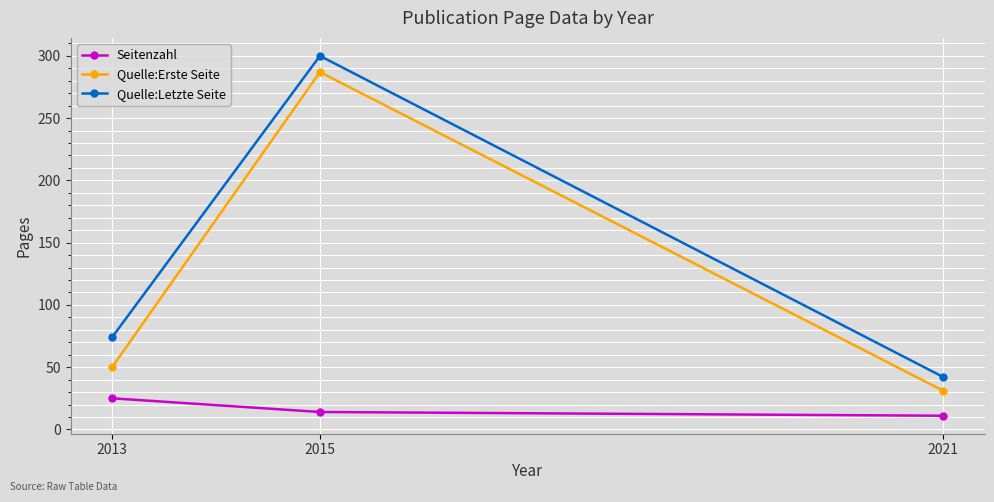

What is the spread (max minus min) of values at 2013?

49